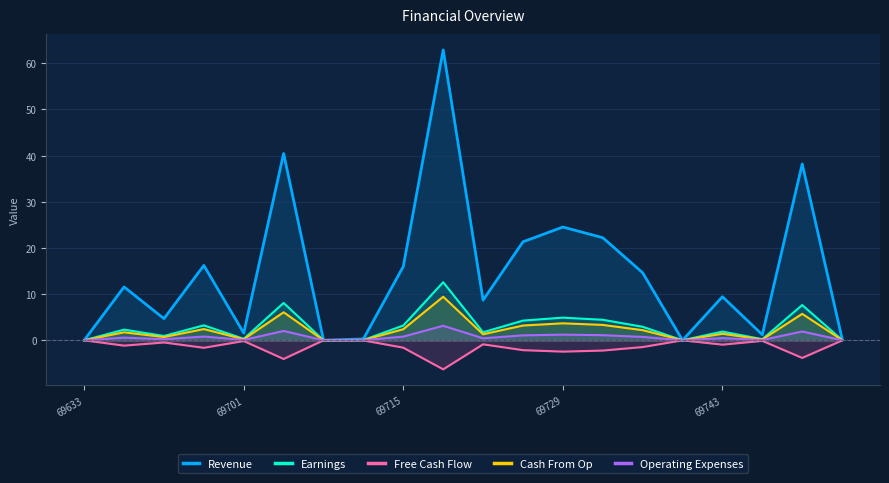

Which series has the largest total across all categories?

Revenue